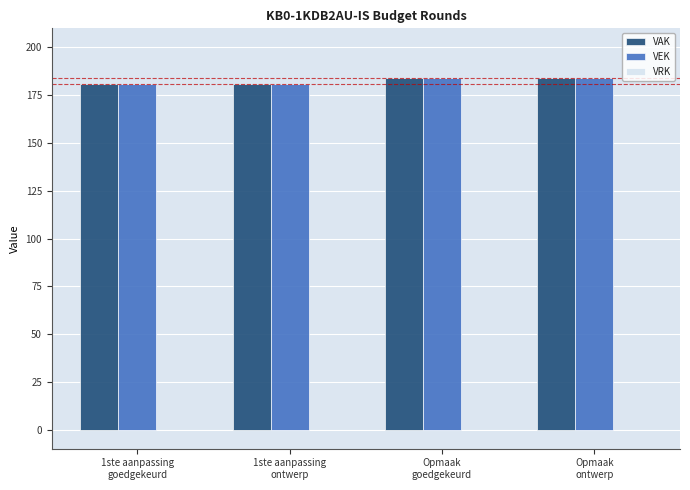

What is the value of the VEK bar at the 2nd from the left?

181